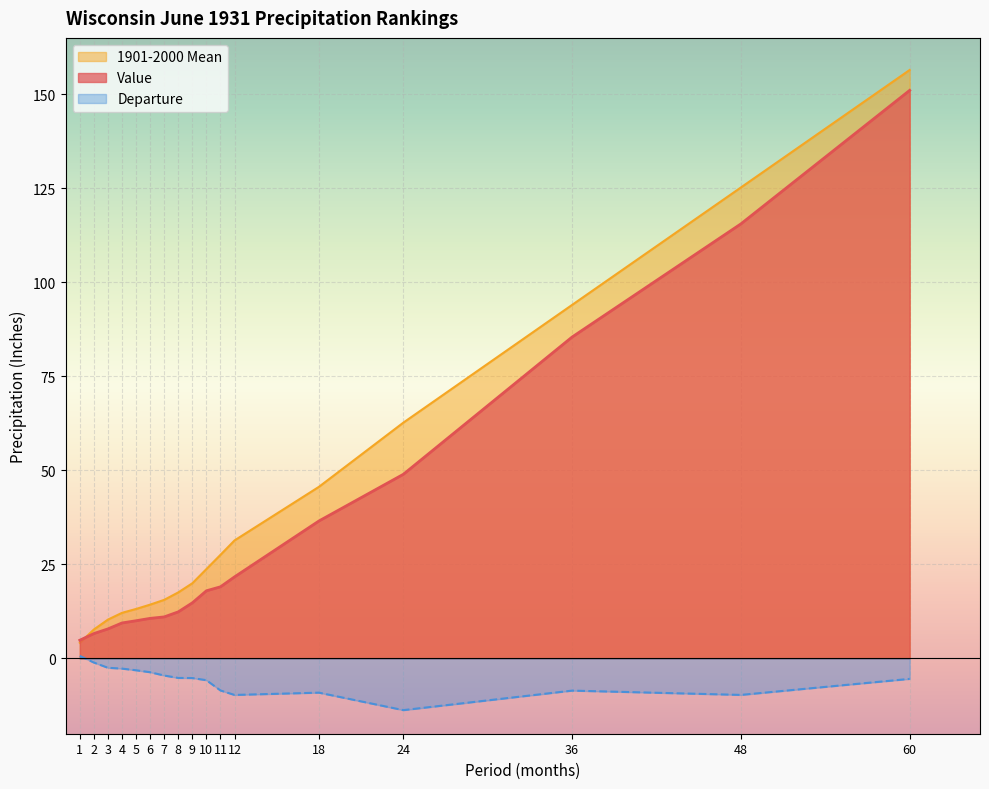

Rank the series at 6 from lowest to highest value.

Departure, Value, 1901-2000 Mean